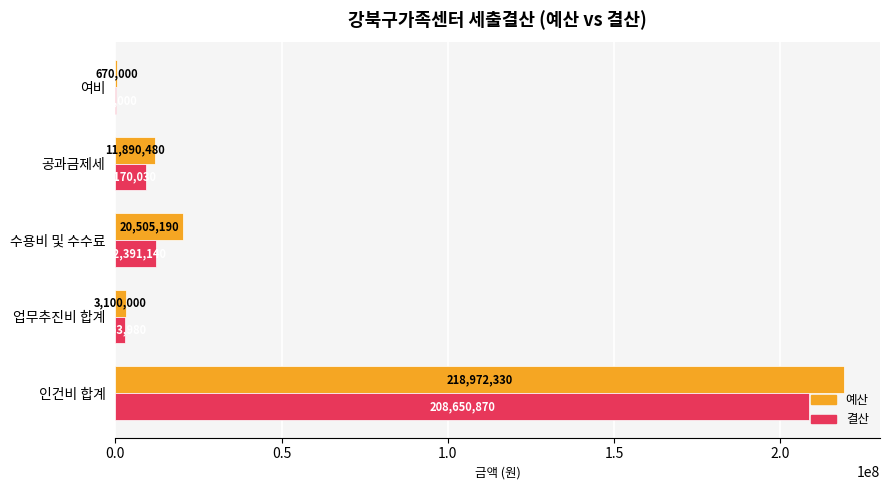

What is the sum of all 결산 values?

233496020